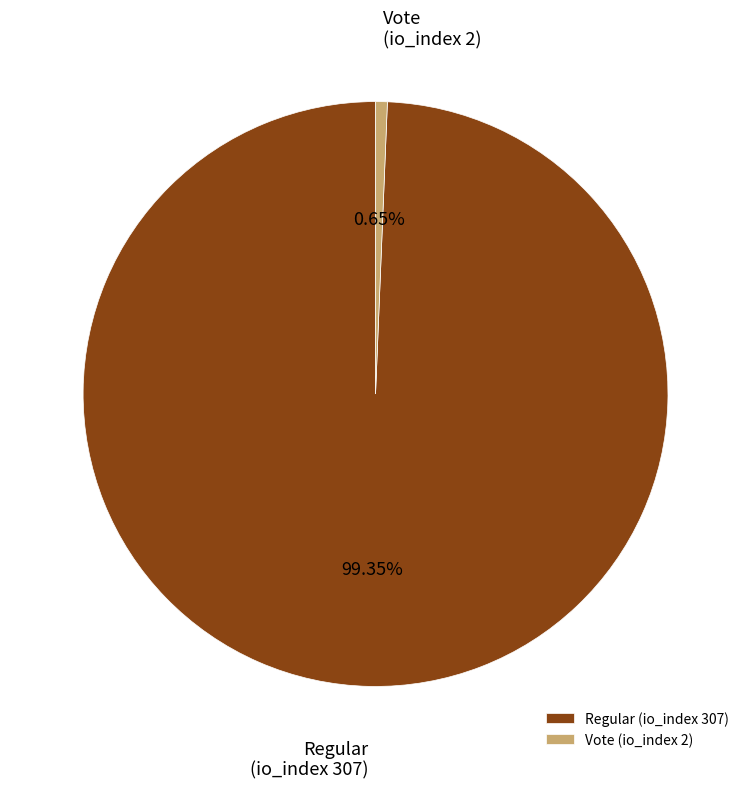

Approximately how many times larger is the value at Regular (io_index 307) compared to Vote (io_index 2)?

153.5